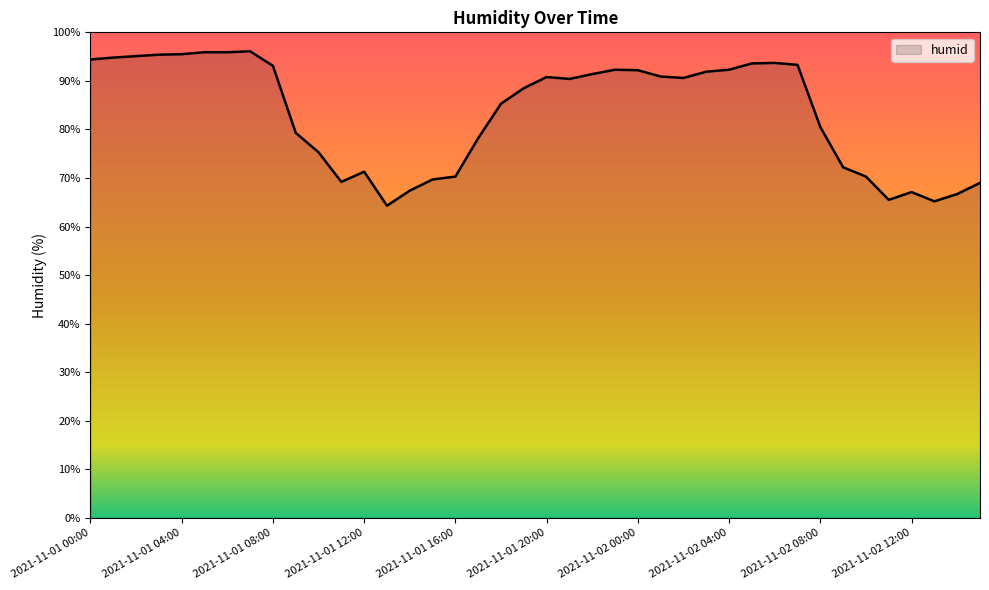

What is the minimum value shown in the chart?

64.3